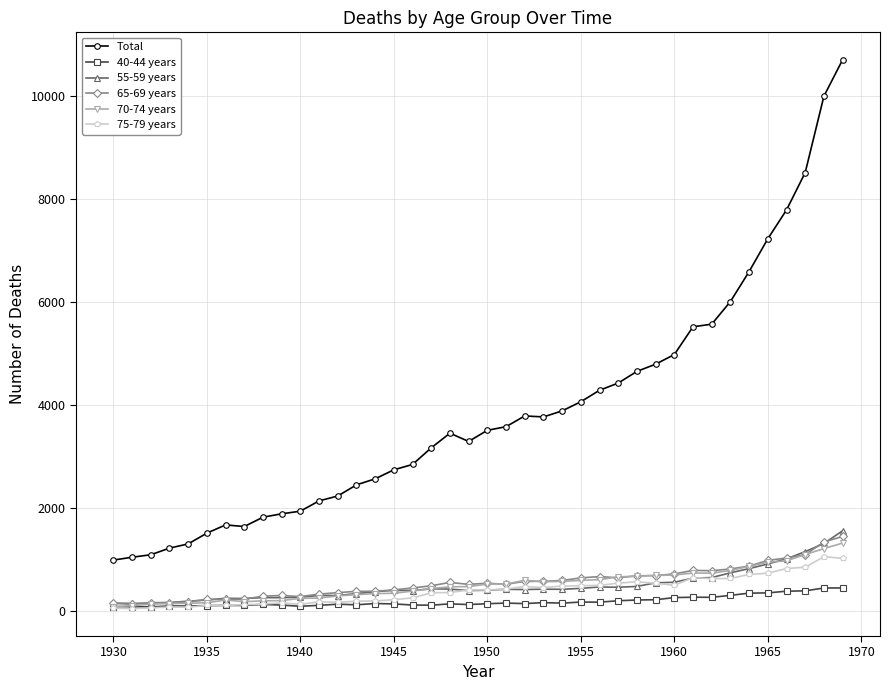

True or false: Total and 65-69 years intersect in this chart.

False